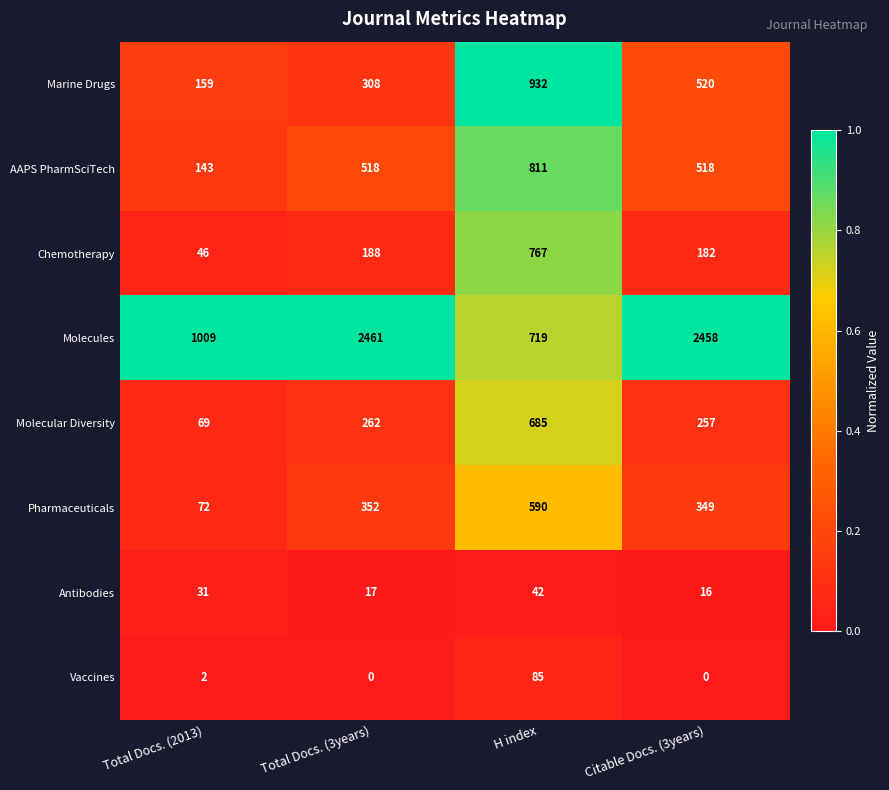

Which category has the lowest value in the AAPS PharmSciTech series?

Total Docs. (2013)